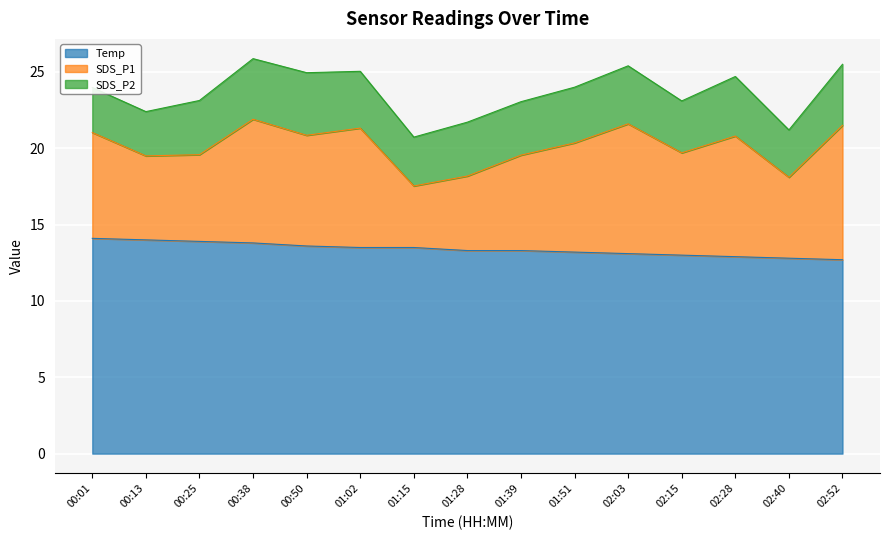

Does the chart display data point markers on the line(s)?

No